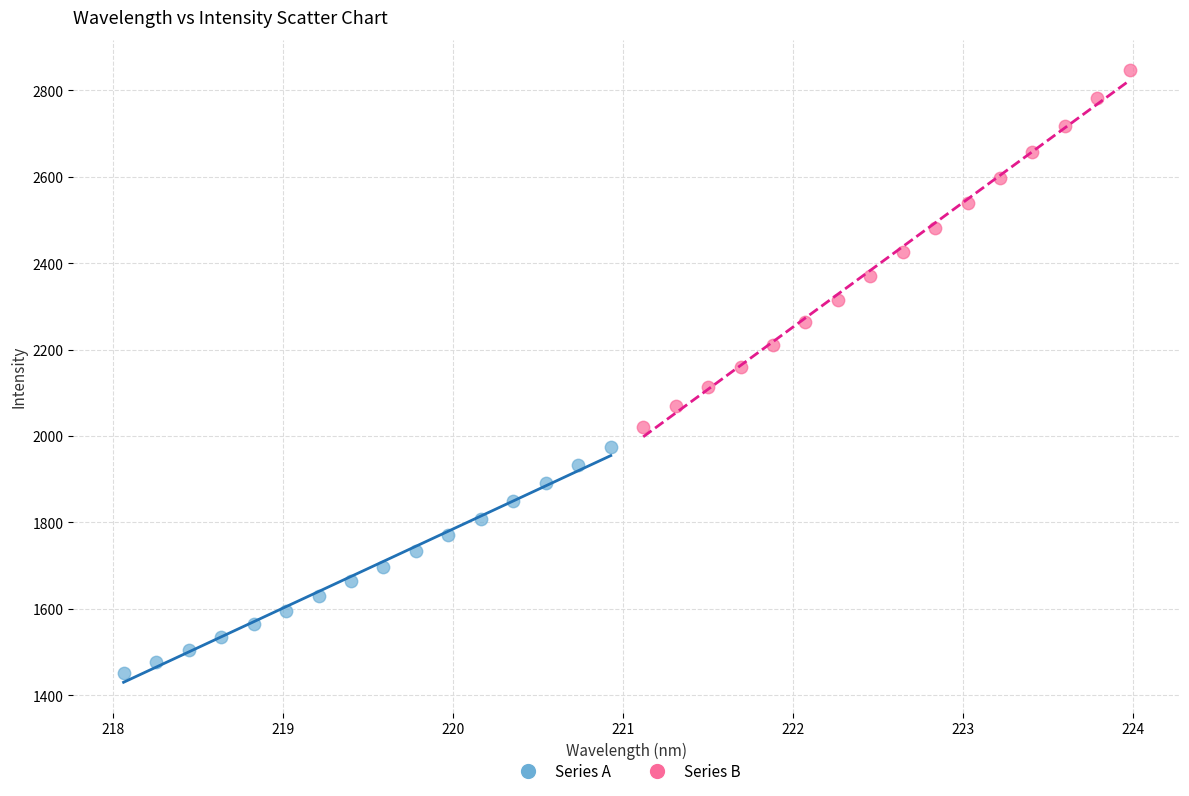

What are all the series names shown in the legend?

Series A, Series B